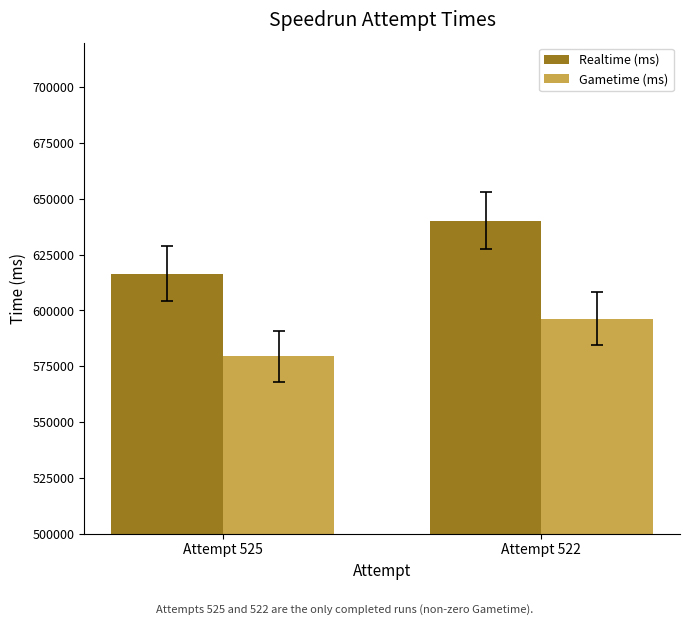

What are all the series names shown in the legend?

Realtime (ms), Gametime (ms)